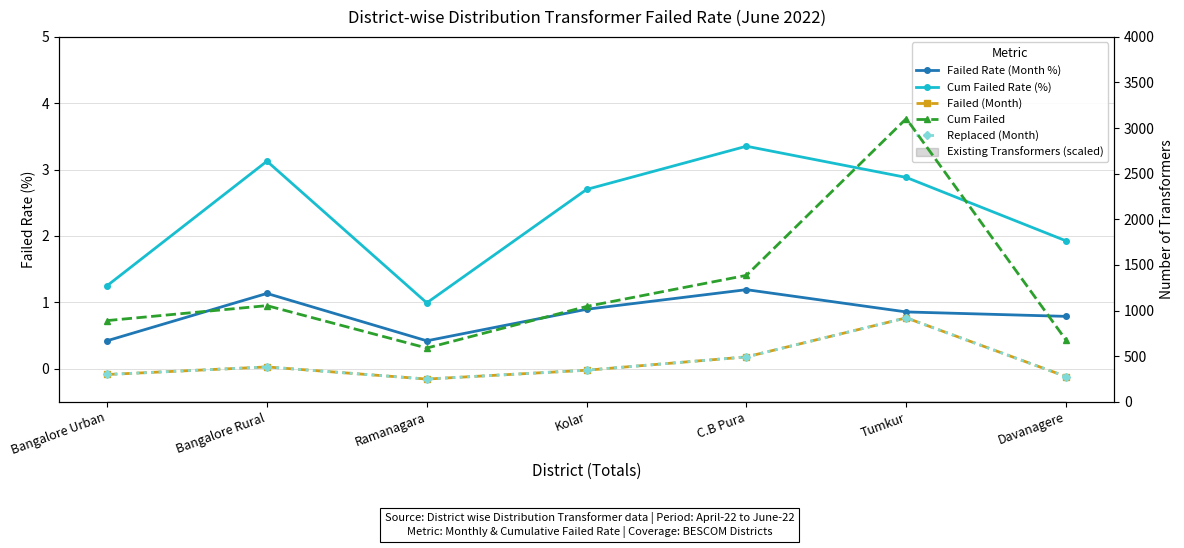

What value does the Replaced (Month) series have at Kolar?

346.0